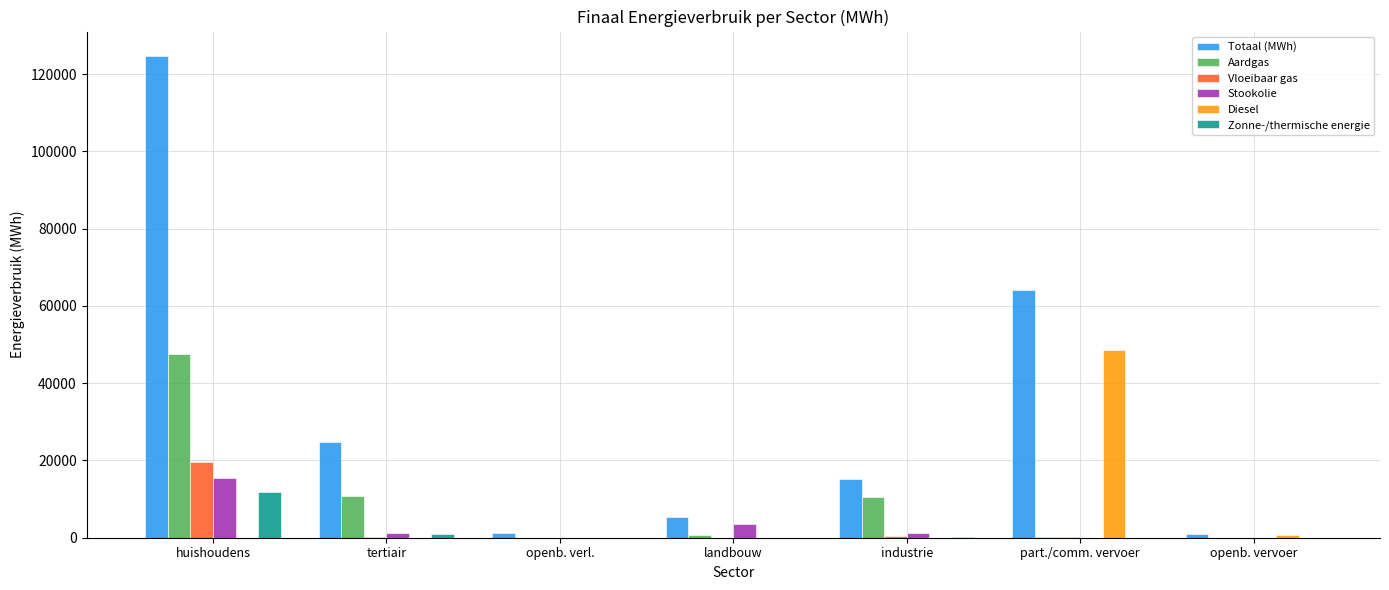

What value does the Vloeibaar gas series have at industrie?

345.3